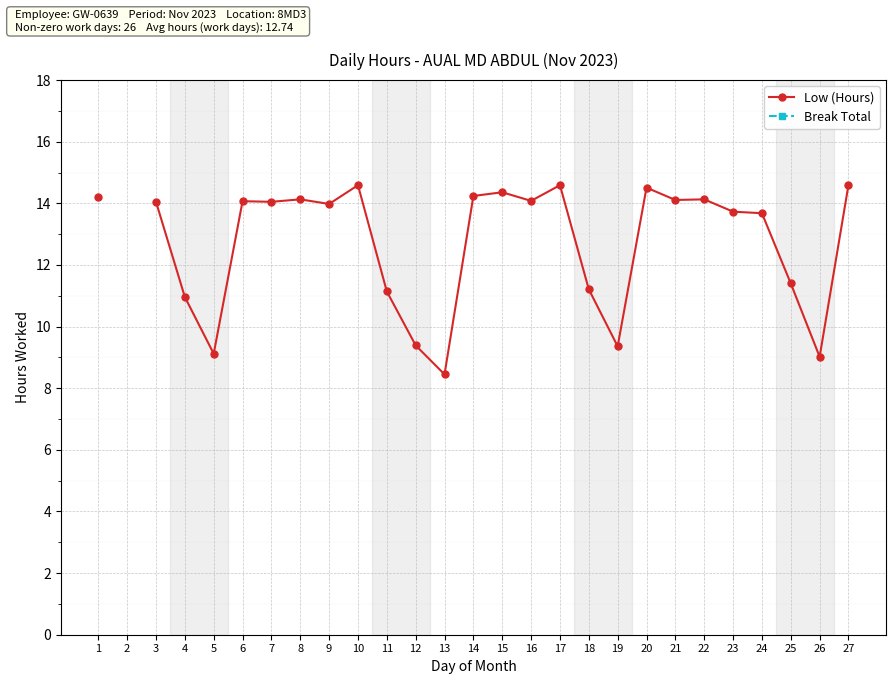

List the series in order of their overall mean, lowest first.

Low (Hours), Break Total